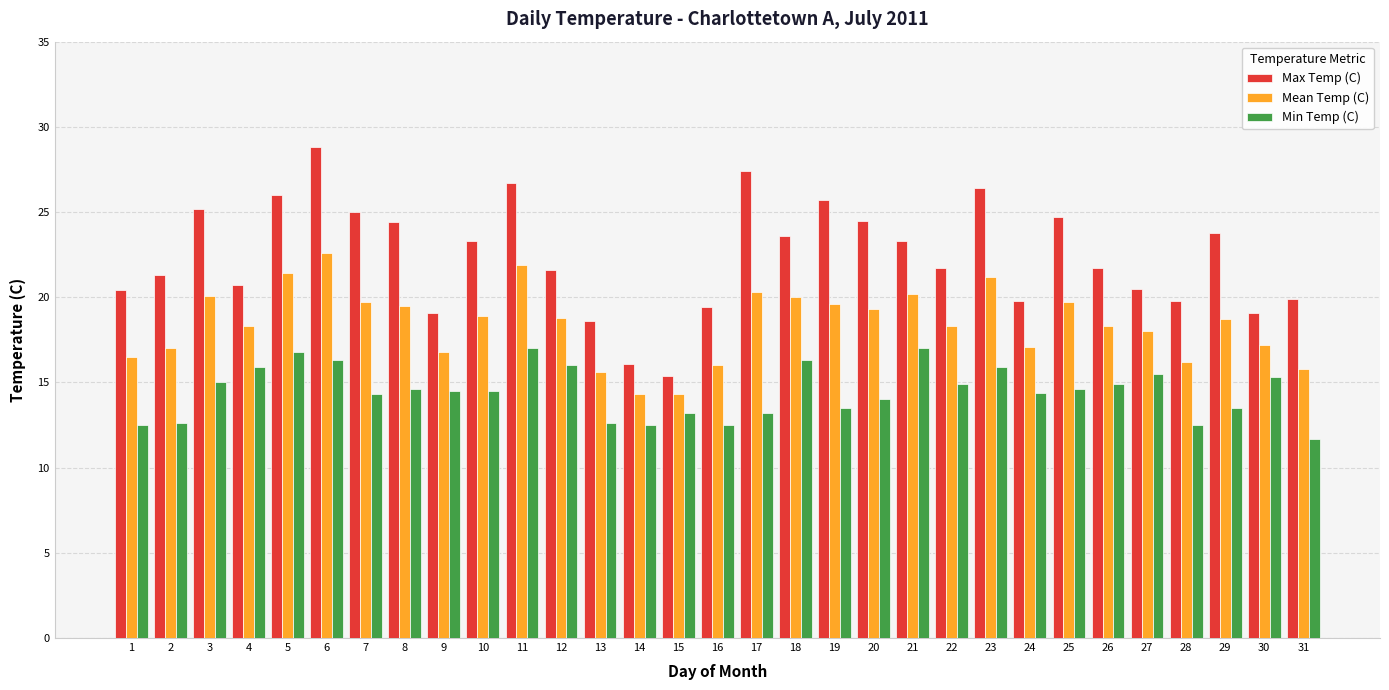

At 4, list the series in order from largest to smallest.

Max Temp (C), Mean Temp (C), Min Temp (C)